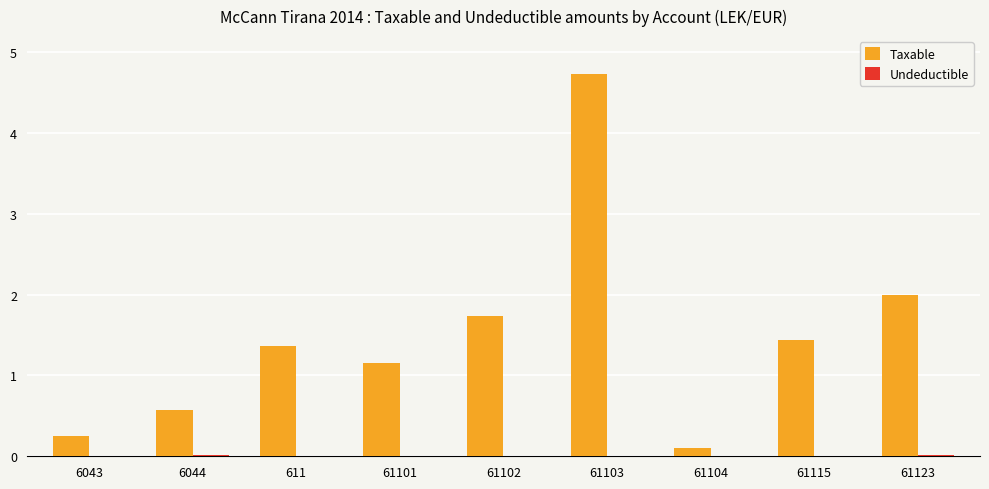

Reading left to right, extract all data points from this chart.

Taxable: 6043=250227.1	6044=575296.9	611=1366068.5	61101=1149043.7	61102=1735151.5	61103=4731146.9	61104=105900.0	61115=1433753.2	61123=1991862.2
Undeductible: 6043=0.0	6044=12822.0	611=0.0	61101=0.0	61102=0.0	61103=3920.0	61104=0.0	61115=250.0	61123=18500.0